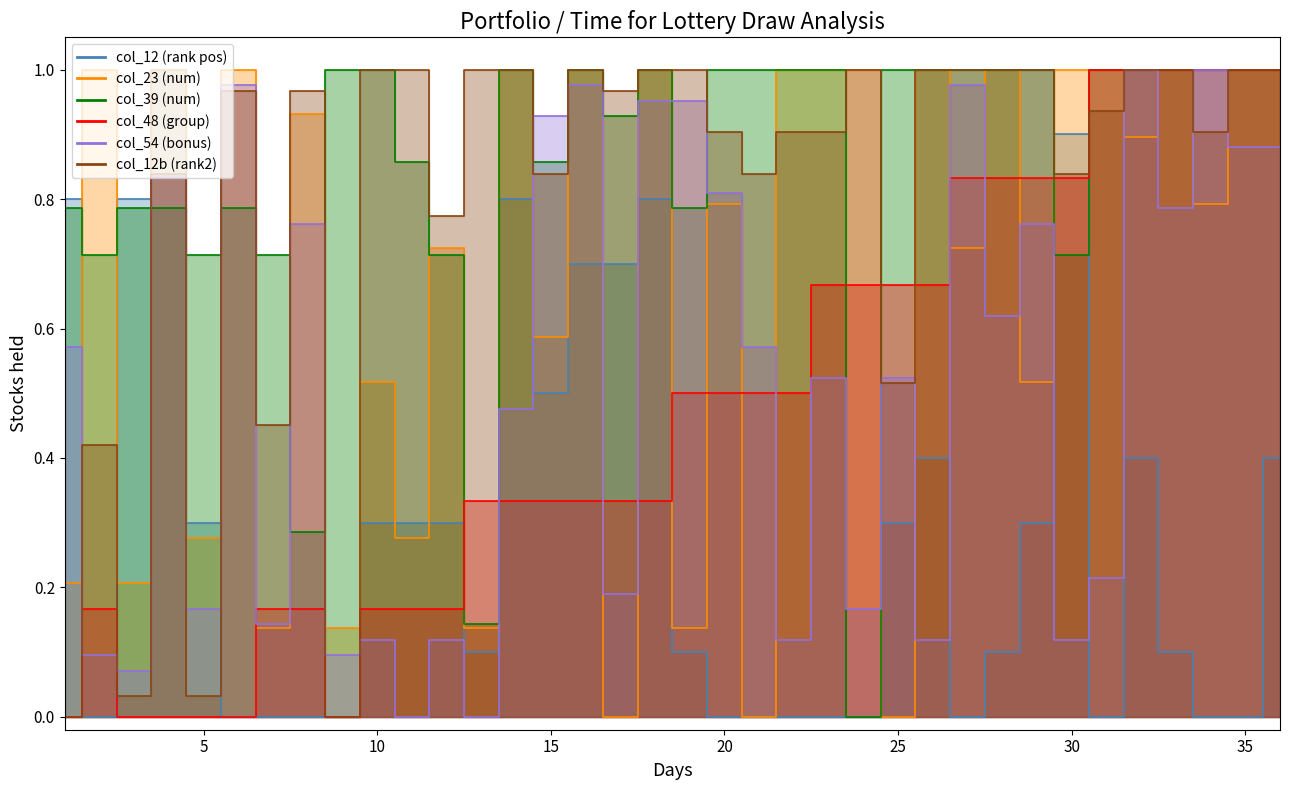

What is the difference between the col_12 values at 1 and 19?

0.7